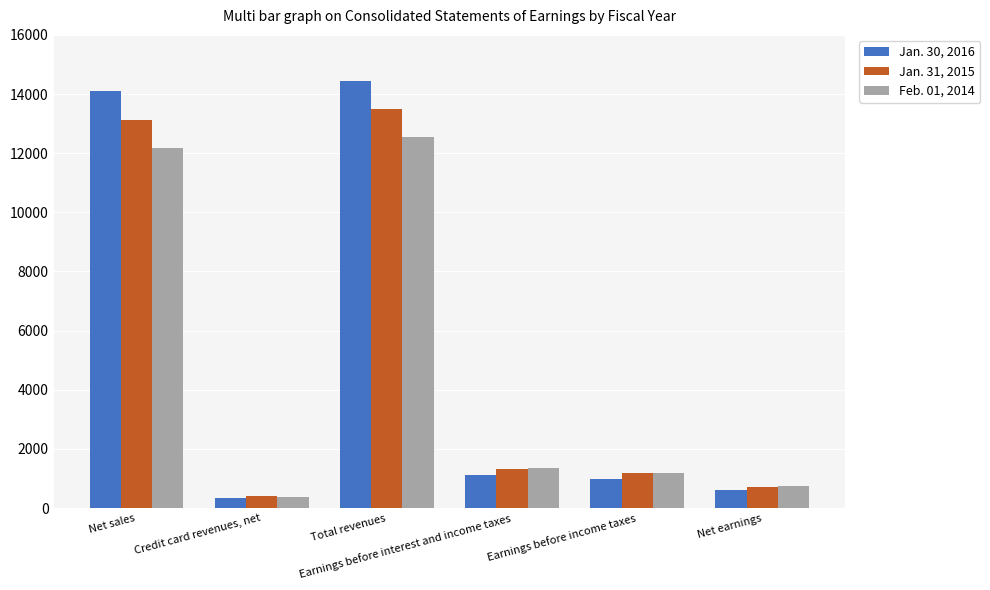

What is the minimum value shown in the chart?

342